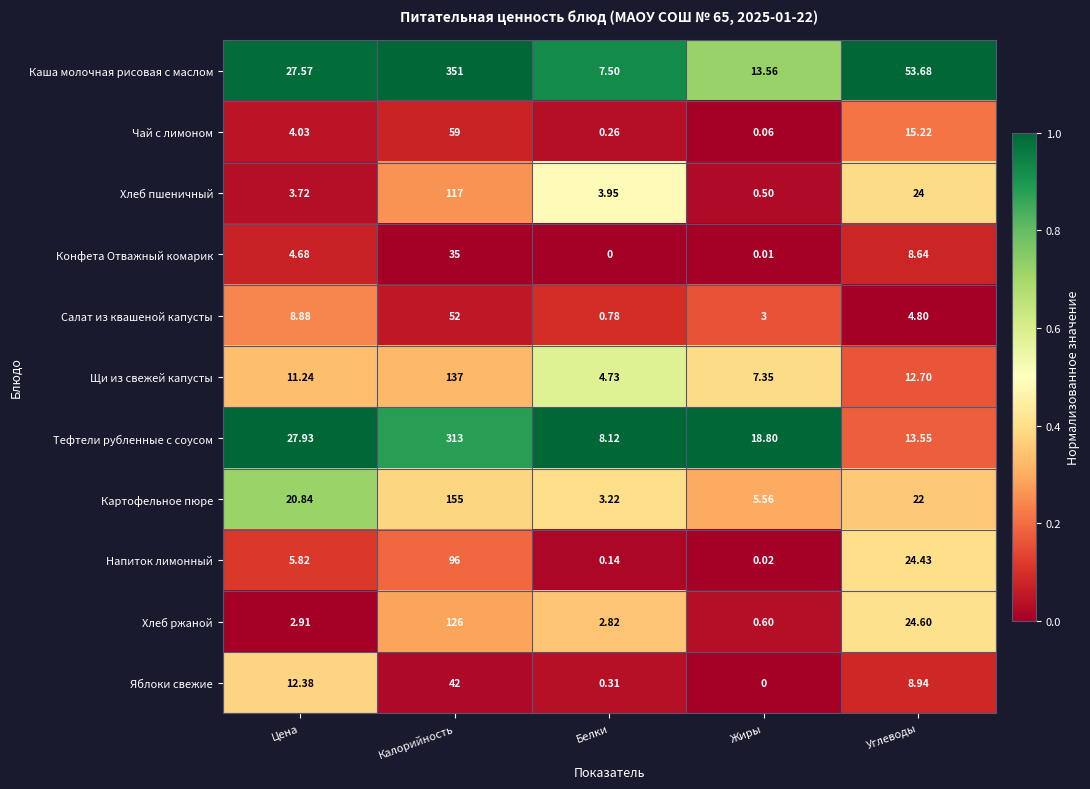

Which series has the largest range (max minus min)?

Каша молочная рисовая с маслом